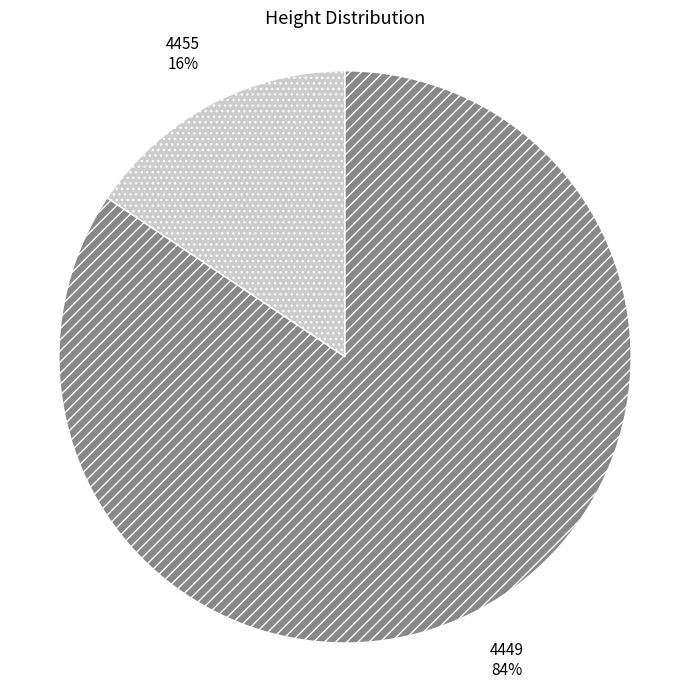

What percentage is the 4455 slice, to the nearest percent?

16%